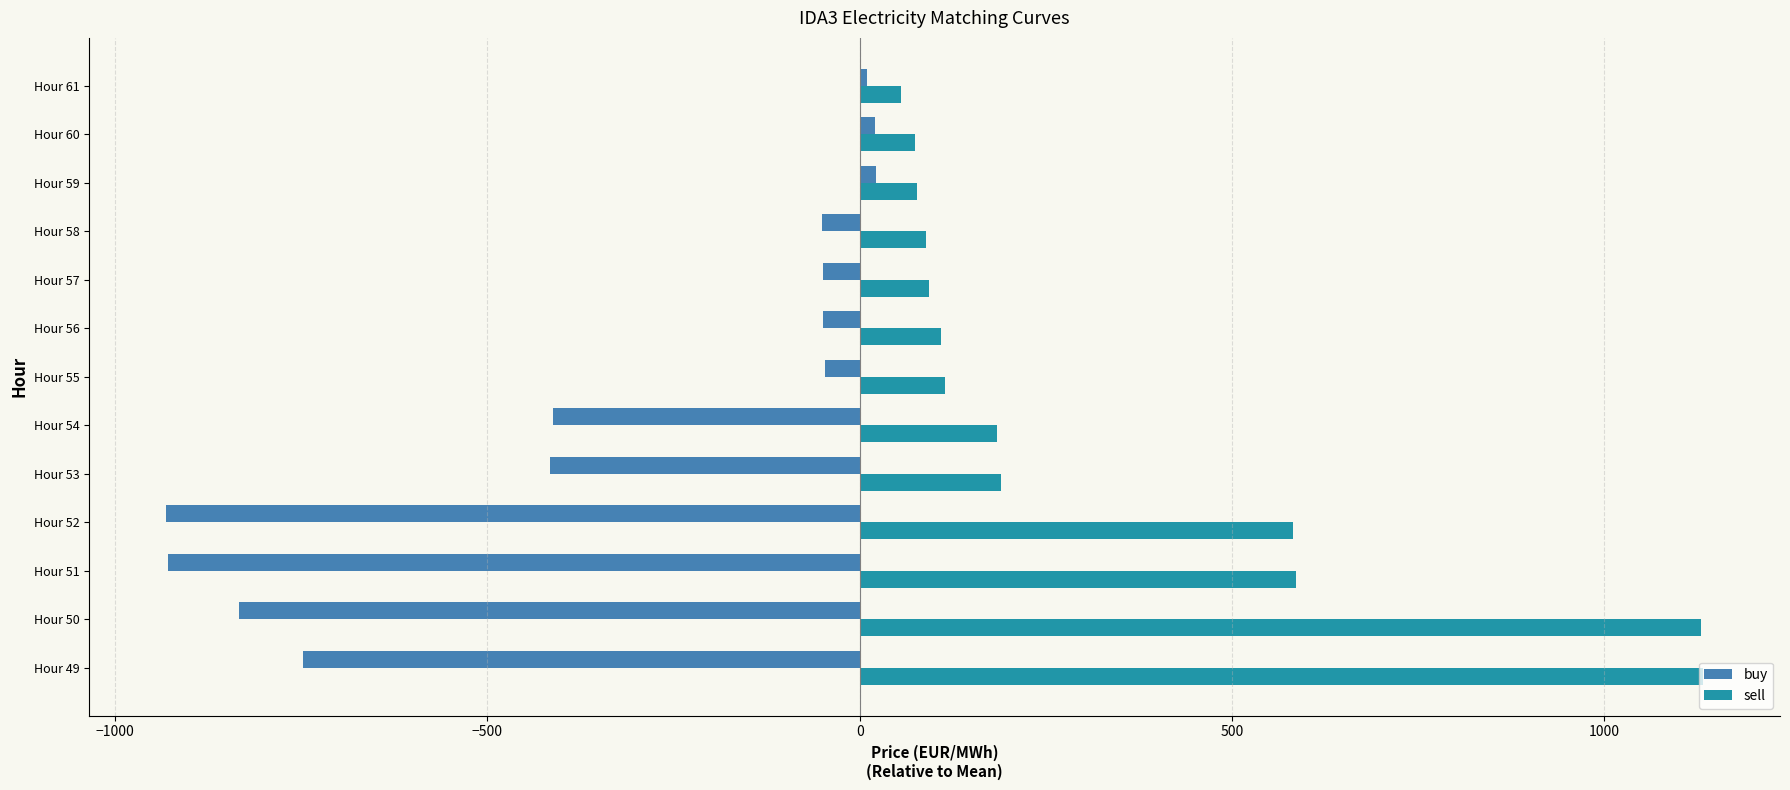

Is it true that buy equals -275.3 at Hour 51?

False